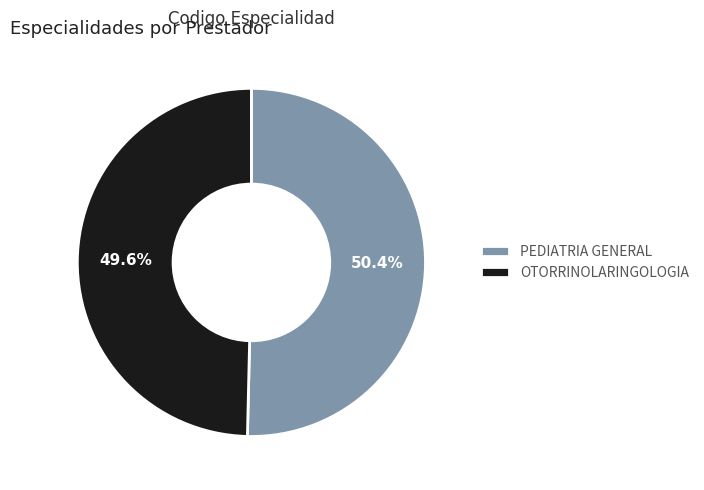

Which slice is the largest?

PEDIATRIA GENERAL